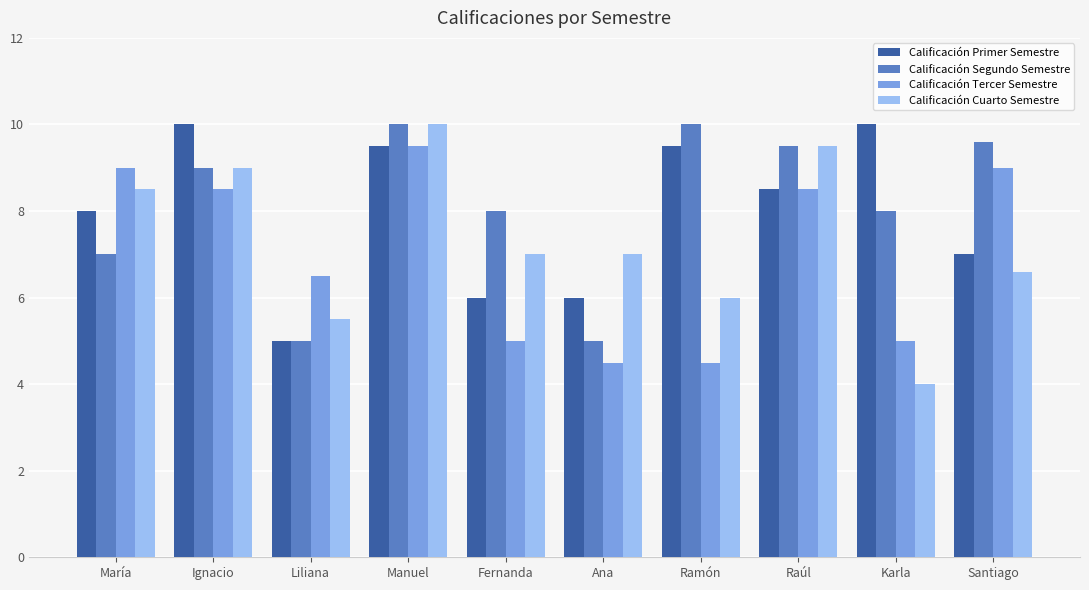

Which series has the largest range (max minus min)?

Calificación Cuarto Semestre